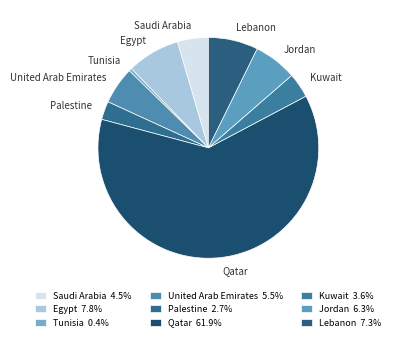

Approximately how many times larger is the value at Palestine compared to United Arab Emirates?

0.5